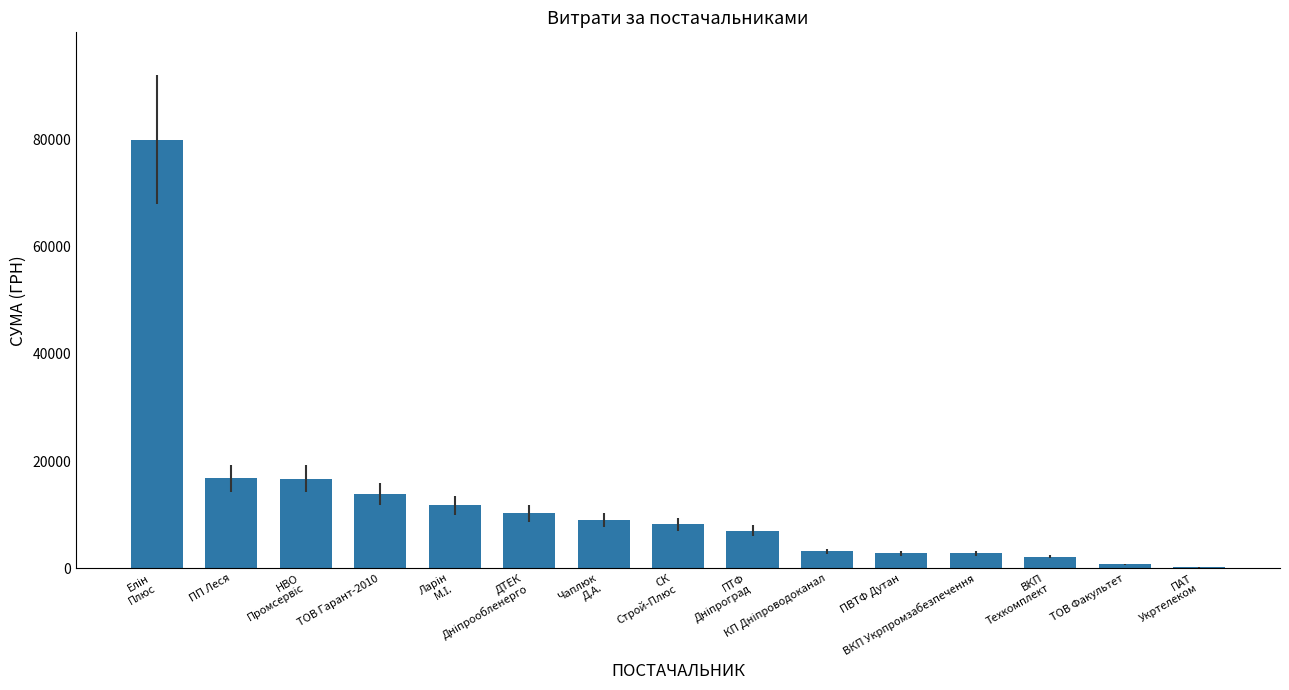

How many data points does each series have?

15